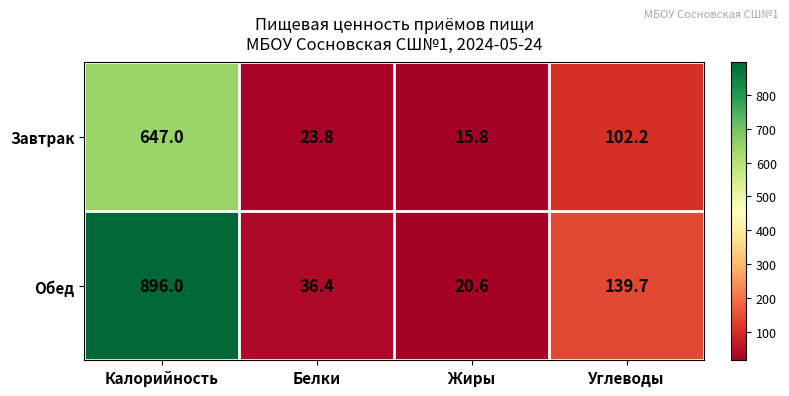

How many series are shown in this chart?

2